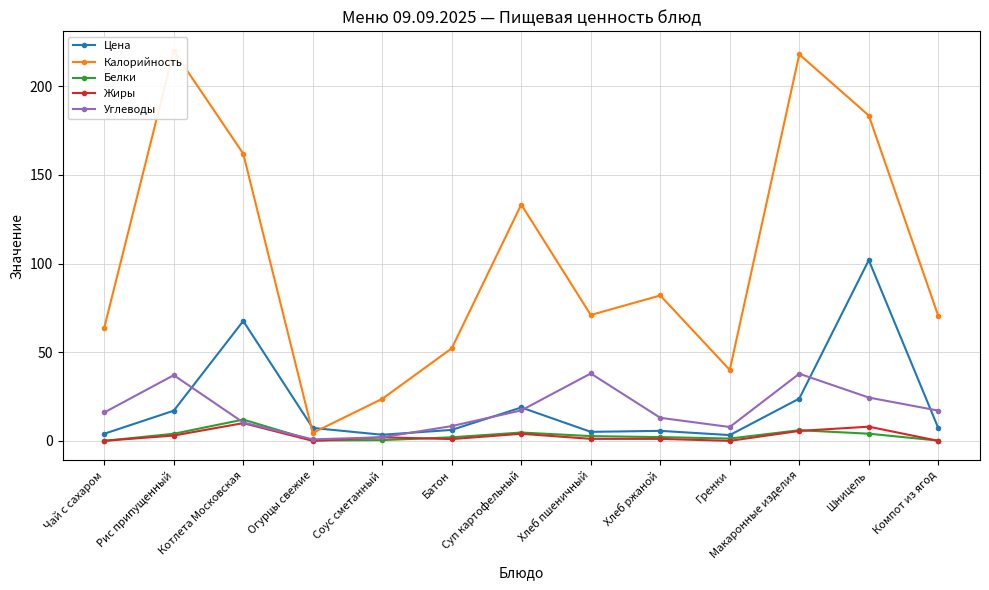

Which series changed the most between Суп картофельный and Шницель?

Цена